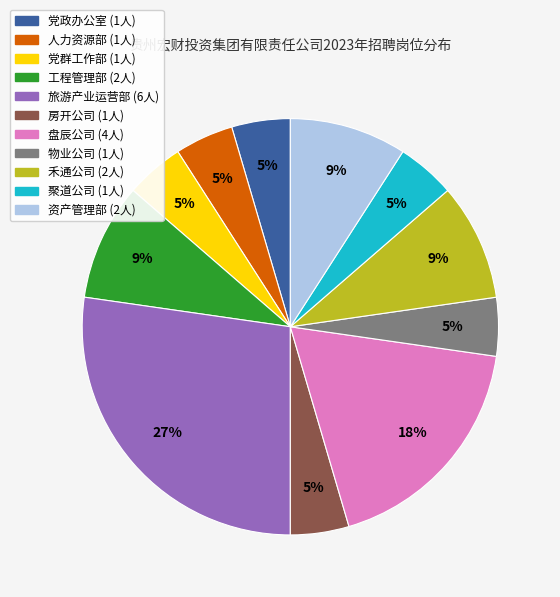

To the nearest percent, what portion does 资产管理部 represent?

9%